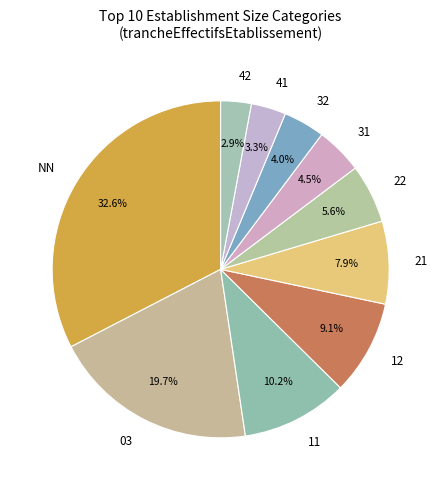

What percentage is the 12 slice, to the nearest percent?

9%